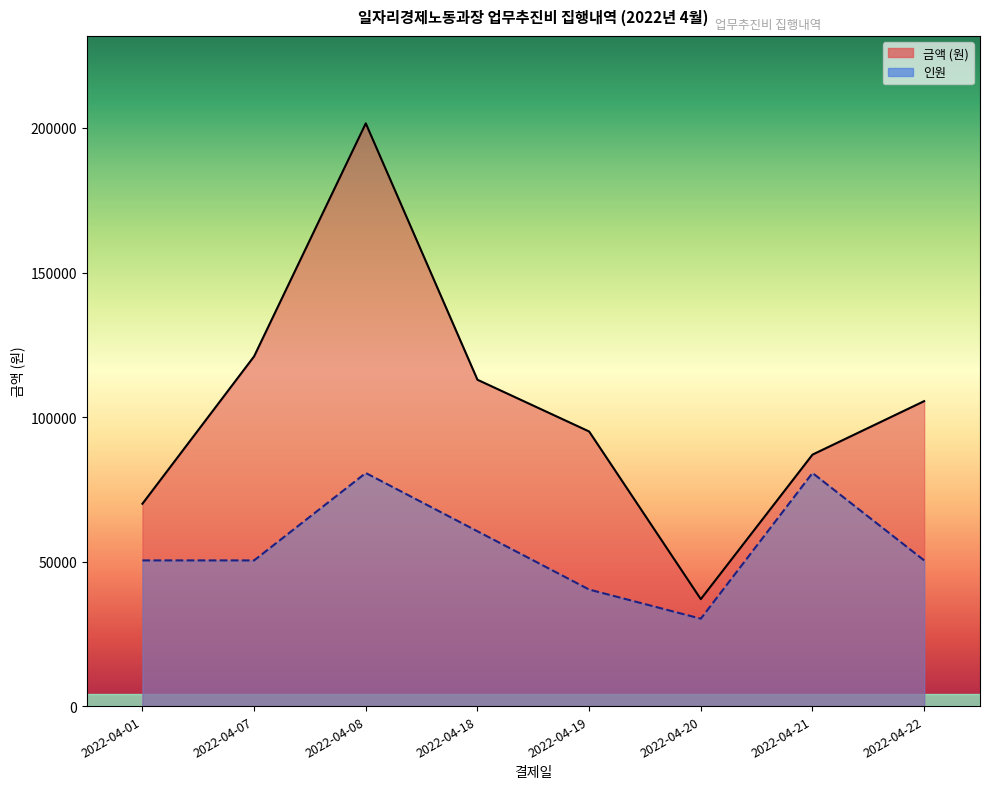

True or false: 금액 has more than 0 interior local peaks.

True